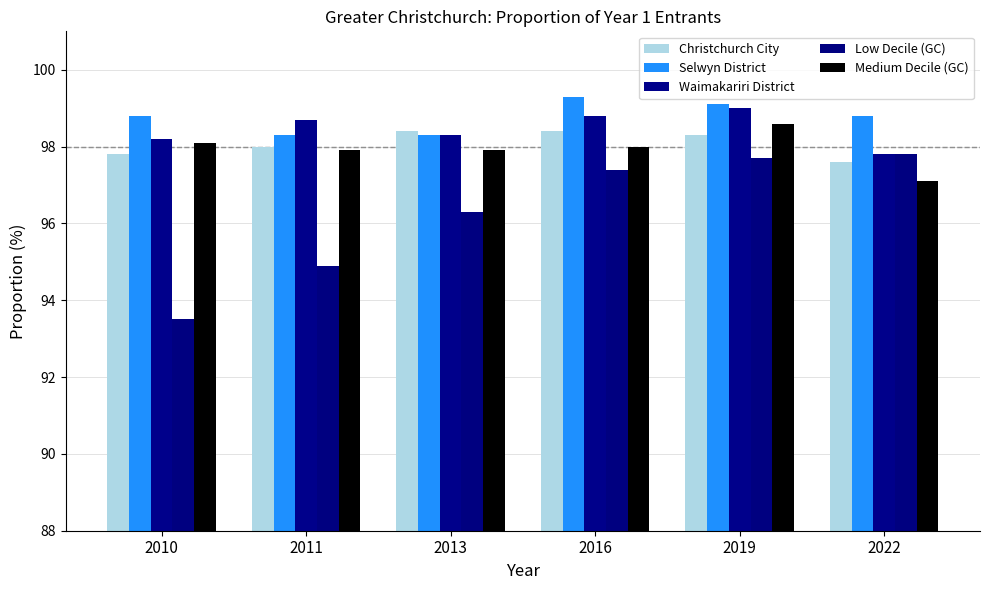

Which series changed the most between 2010 and 2016?

Low Decile (GC)